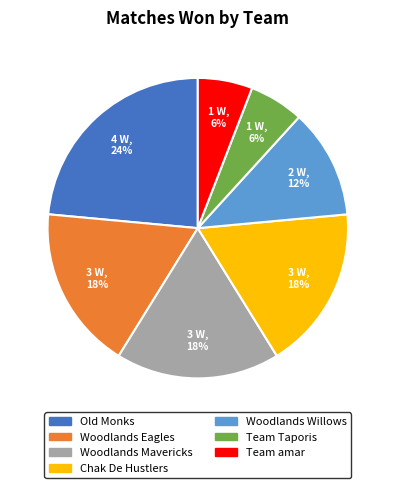

Is there any slice that represents more than half of the pie?

No